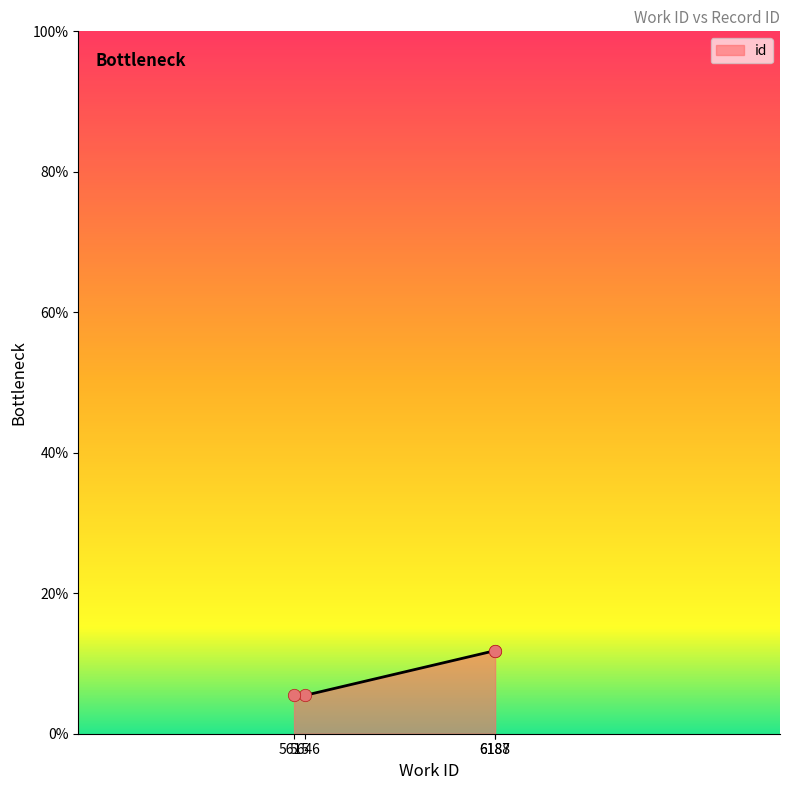

Between 5646 and 6187, which is larger?

6187